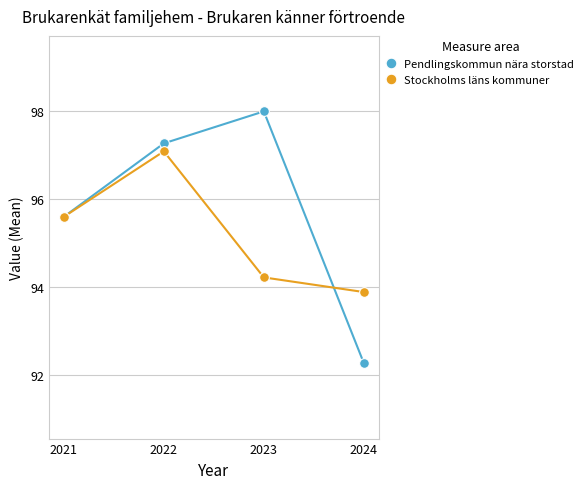

What is the approximate value of Stockholms läns kommuner at 2024?

93.9